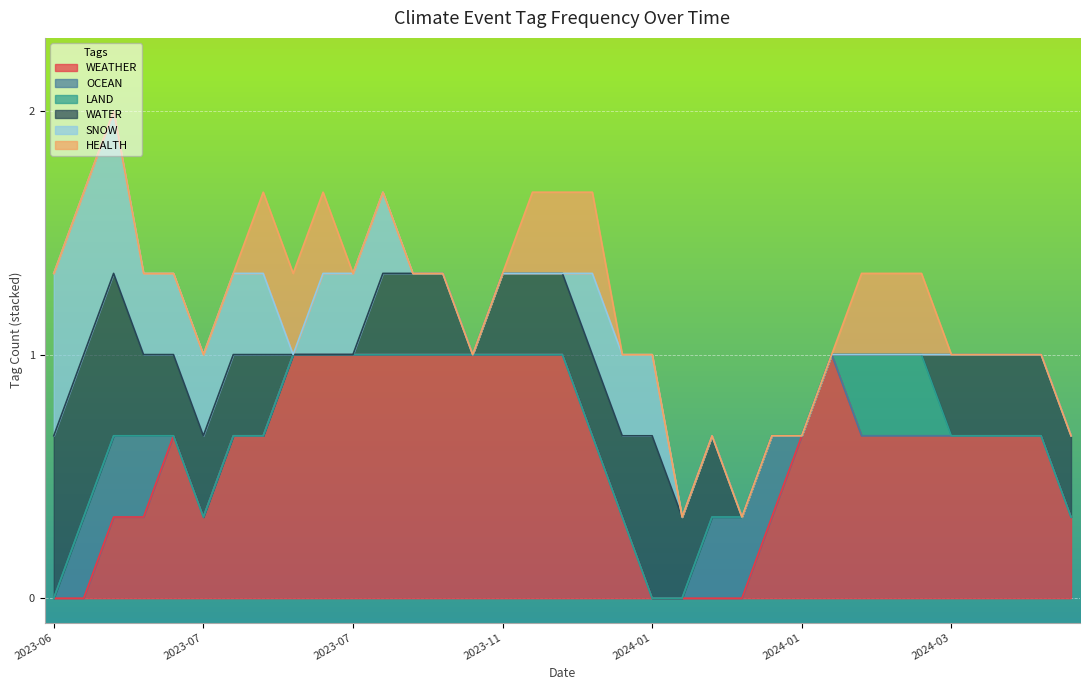

At which label does LAND reach its minimum?

2023-06-16